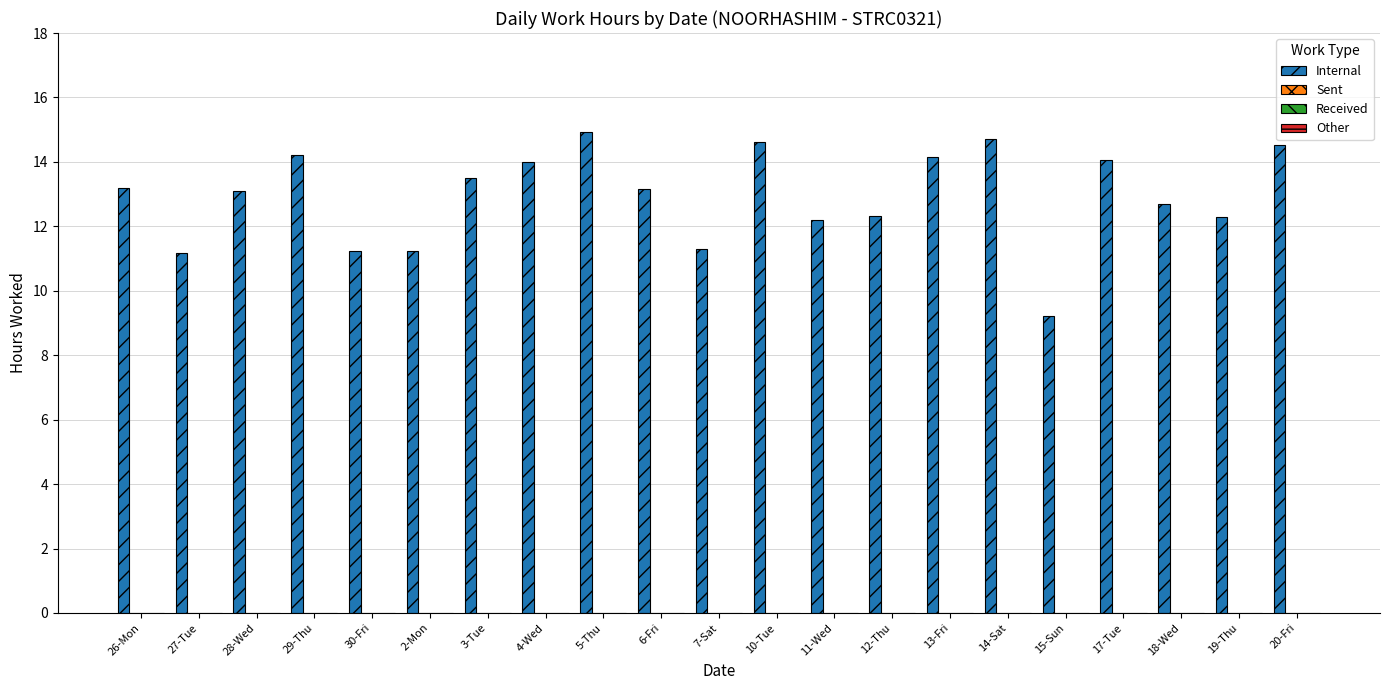

What is the minimum value shown in the chart?

9.2